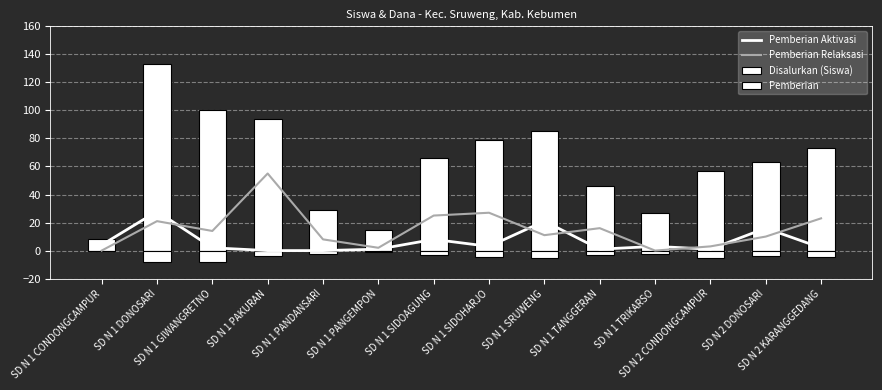

At how many categories does at least one series exceed 41?

10